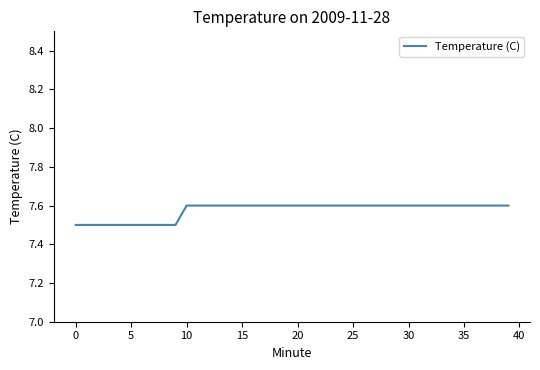

What is the smallest value displayed?

7.5